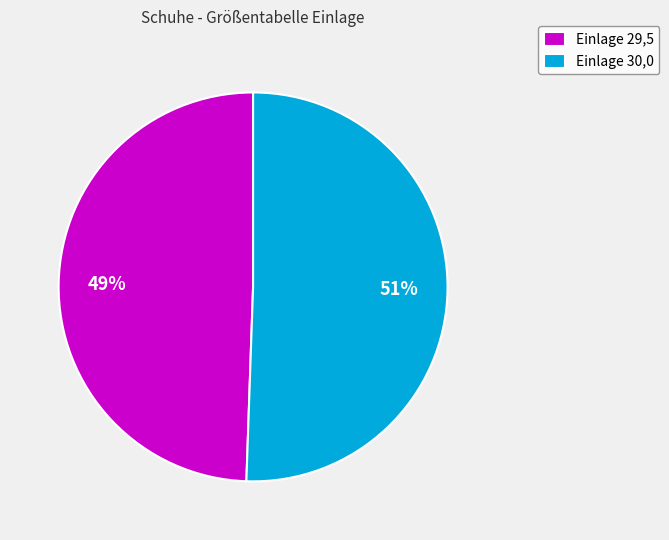

What is the ratio of the value at Einlage 29,5 to the value at Einlage 30,0?

1.0